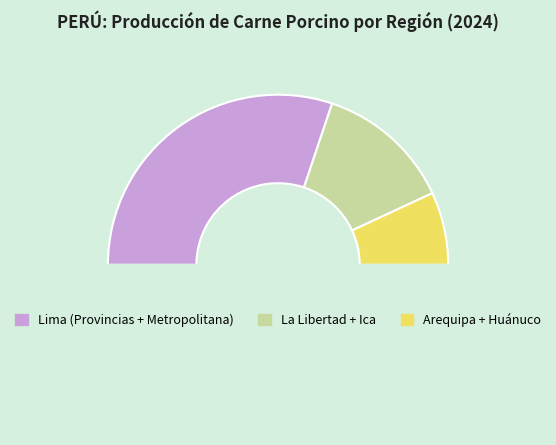

Count the number of slices in the pie.

4